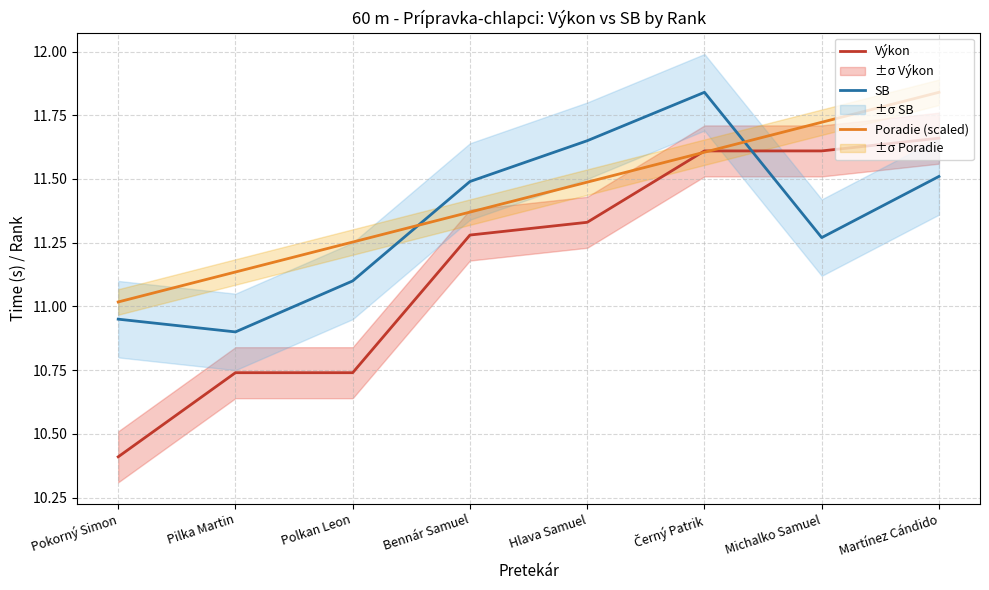

What is the greatest value displayed?

11.8